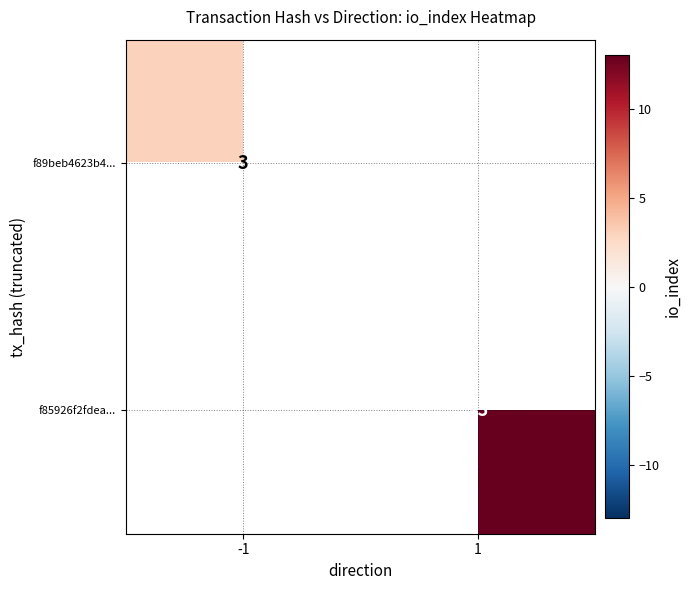

The value of f85926f2fdea... at 1 is 13. True or false?

True